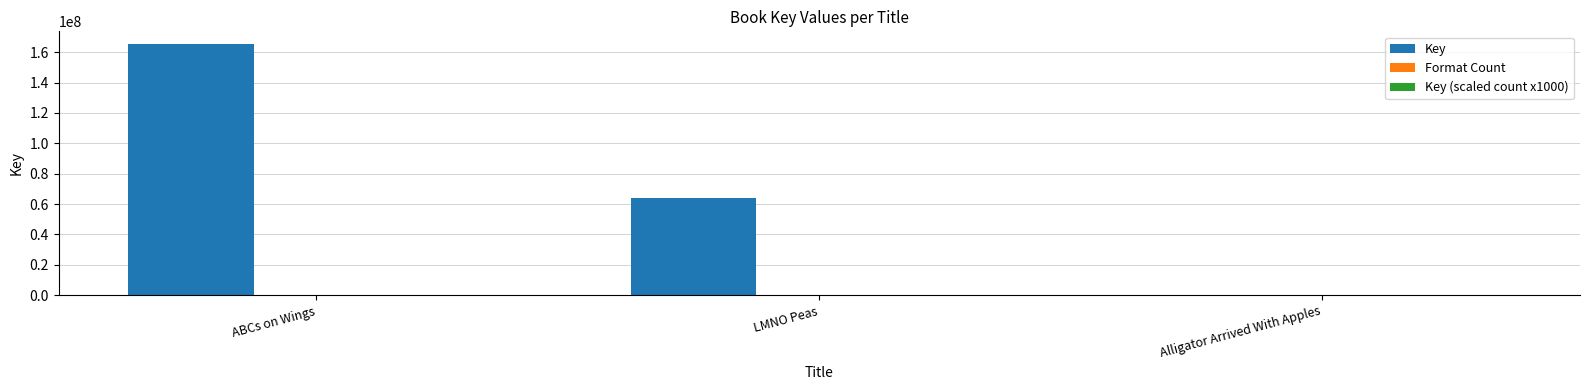

Which label corresponds to the largest value in the chart?

ABCs on Wings